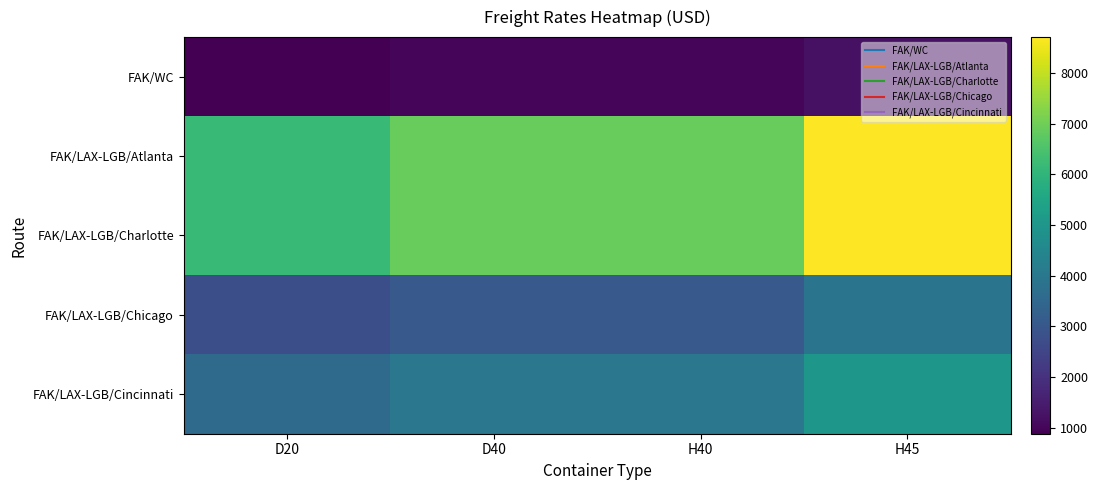

Which has a higher value, H40 or H45?

H45